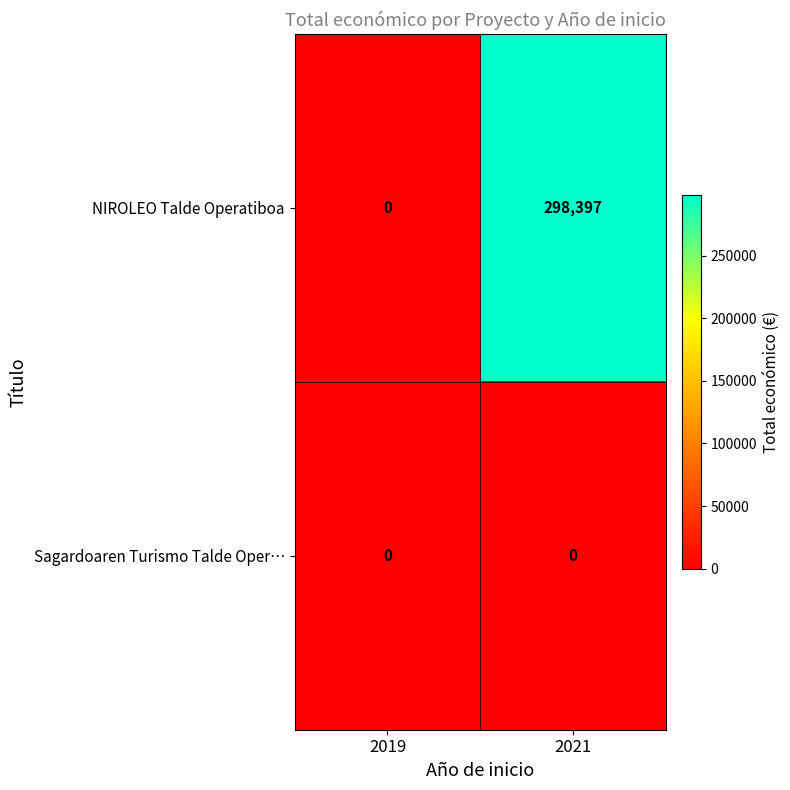

Which series has the widest spread of values?

NIROLEO Talde Operatiboa